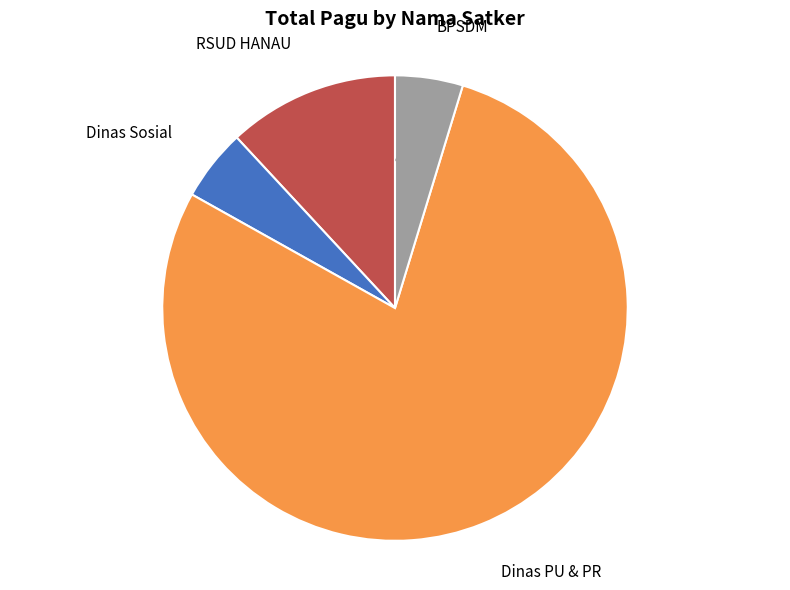

Is there any slice that represents more than half of the pie?

Yes